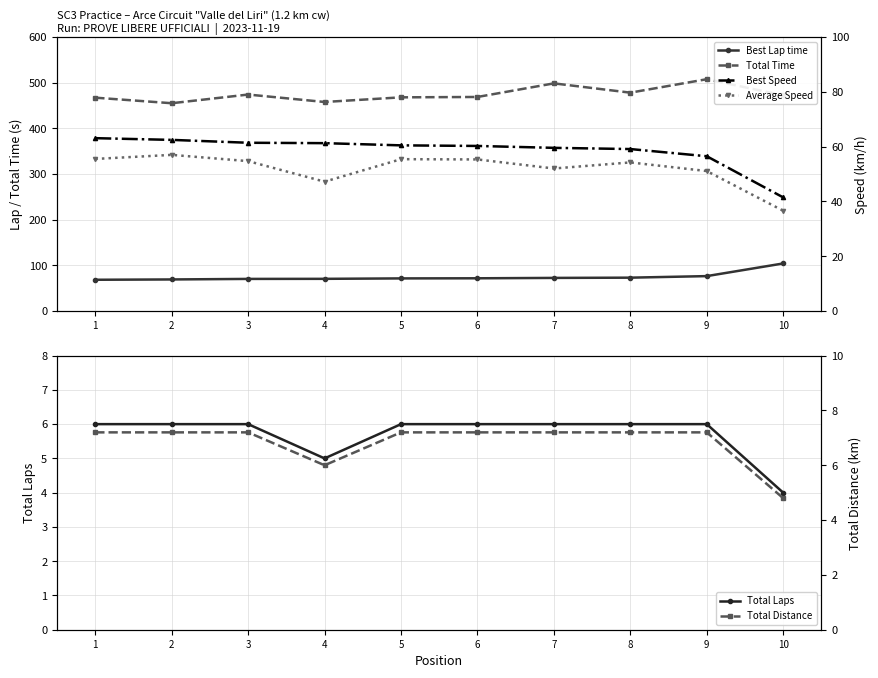

Is this an area chart (filled region under the line)?

No